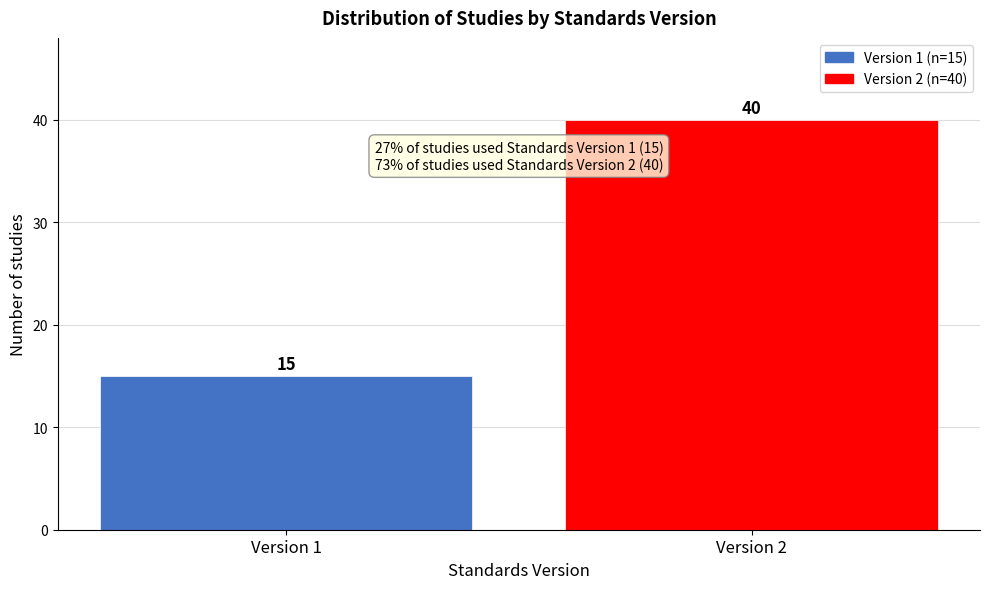

Reading right to left, list all the values displayed in this chart.

Version 2=40	Version 1=15